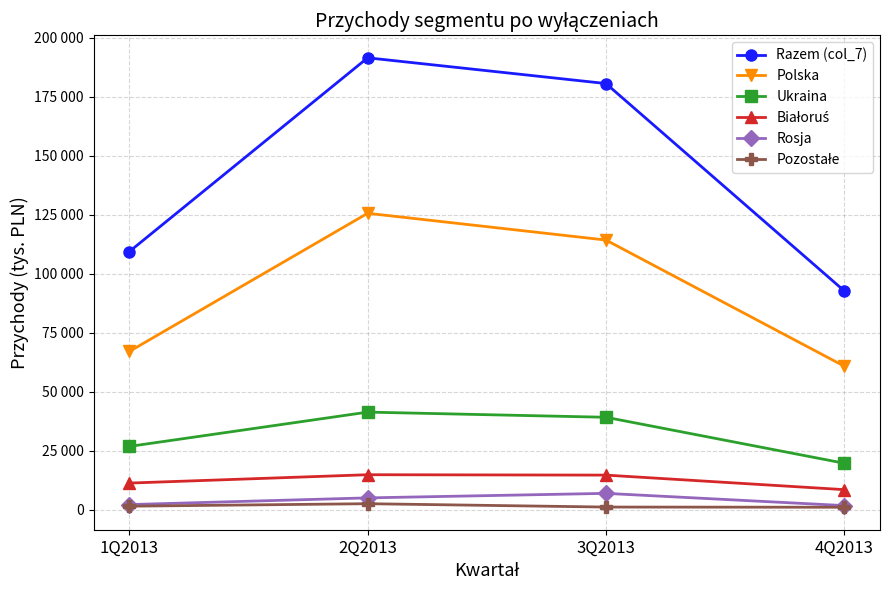

At which label does Rosja first exceed 4952?

3Q2013